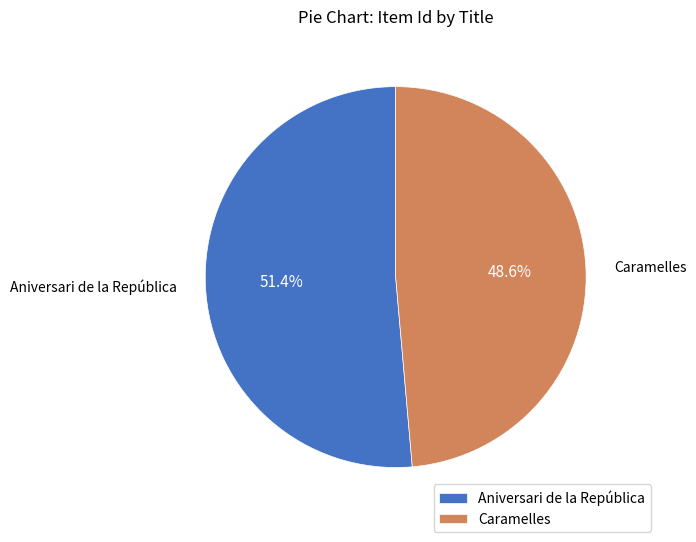

What percentage is the Caramelles slice, to the nearest percent?

49%